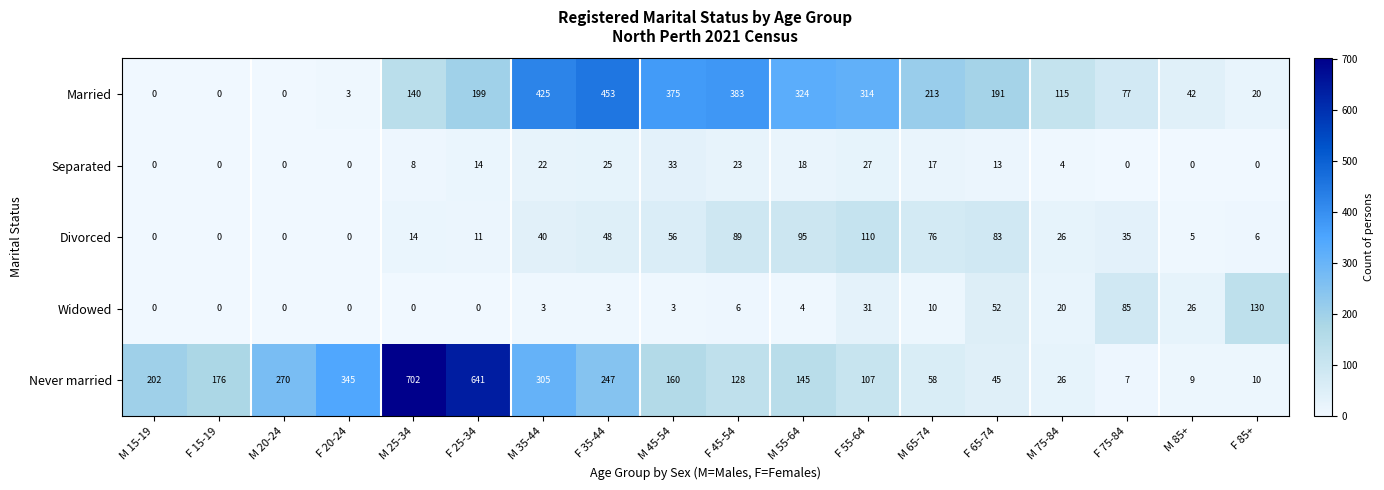

What is the difference between the maximum and second lowest values in the Never married series?

693